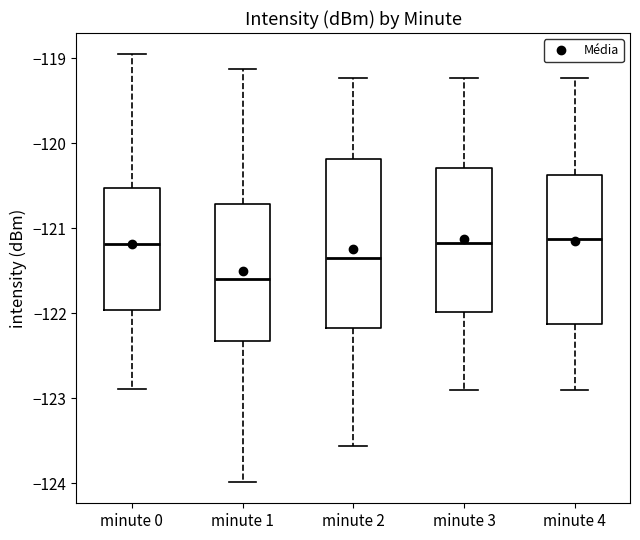

Where is the lower edge of the box for minute 2 on the y-axis? The values are not printed on the chart, so give them approximately, as read against the axis.

-122.2